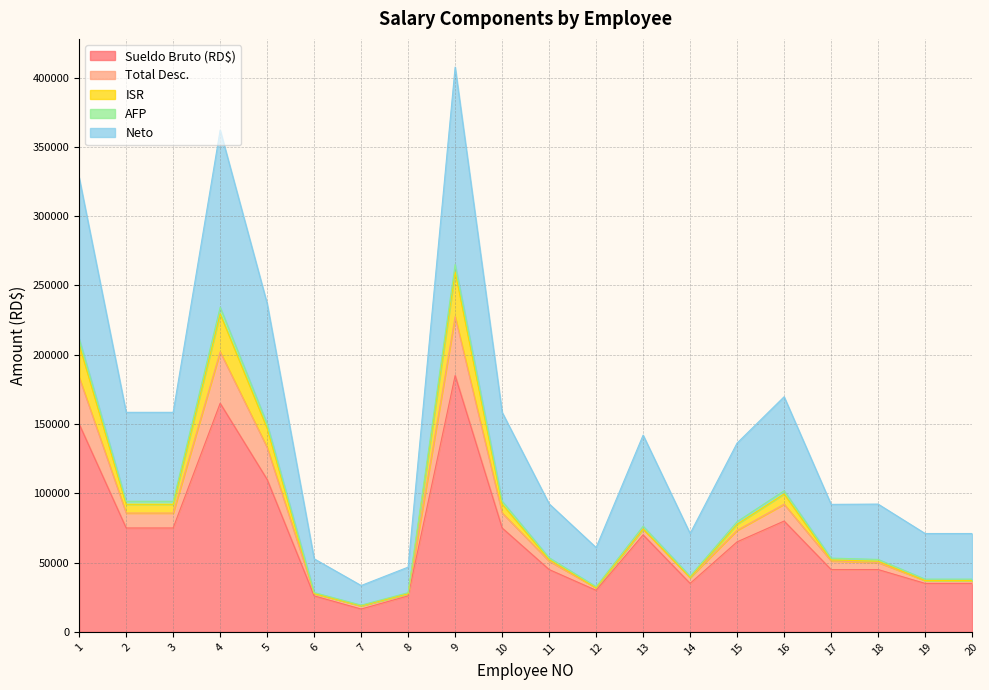

True or false: ISR and Neto intersect in this chart.

False